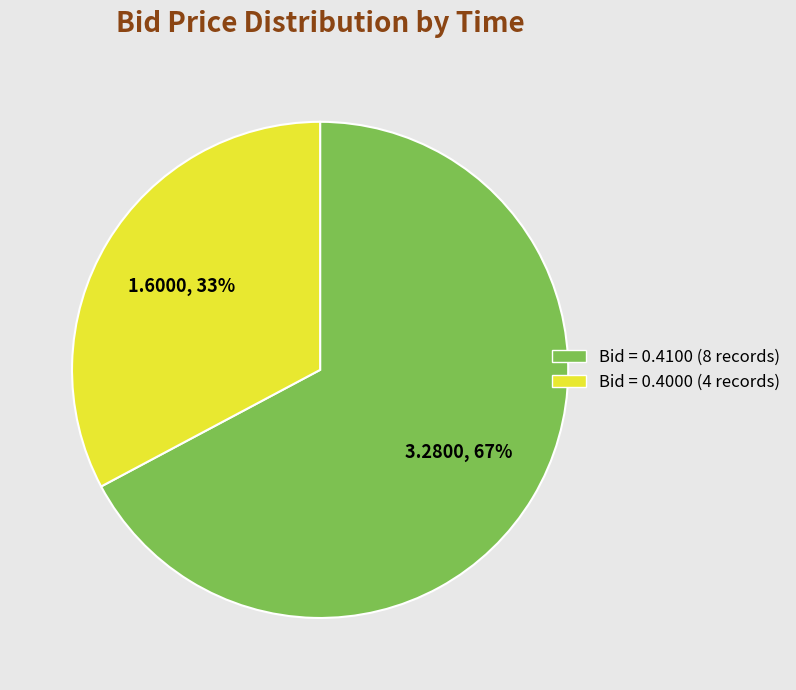

To the nearest percent, what is the average slice percentage?

50%